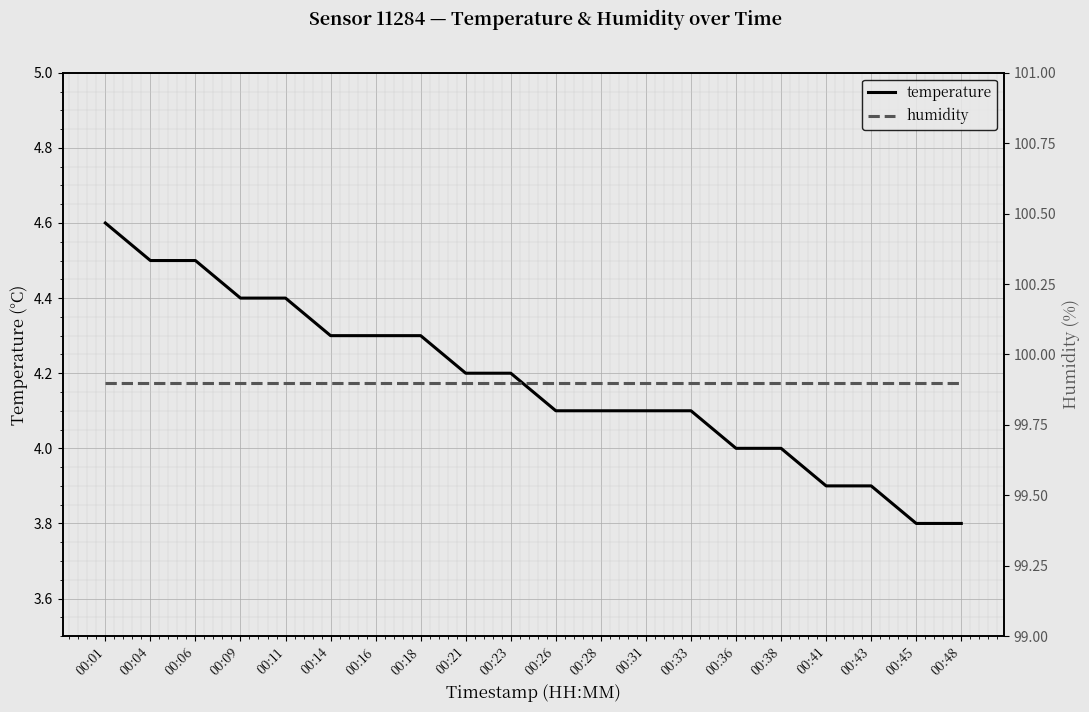

What is the minimum value shown in the chart?

3.8